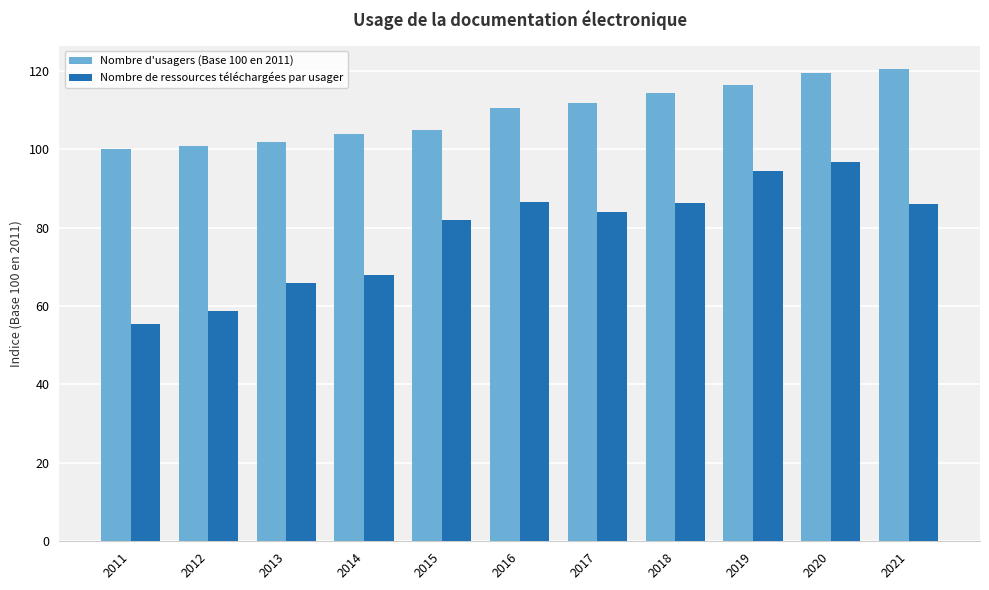

What are all the series names shown in the legend?

Nombre d'usagers (Base 100 en 2011), Nombre de ressources téléchargées par usager